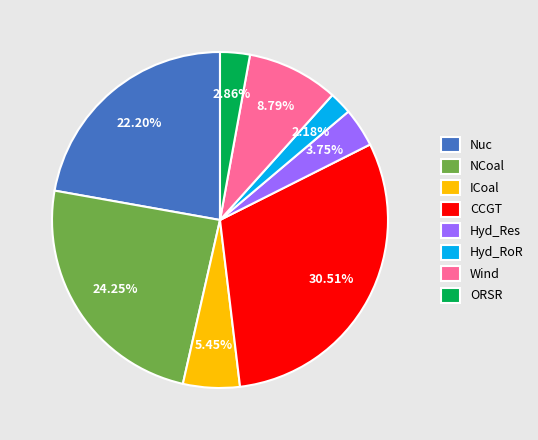

Is there a majority slice in this chart?

No